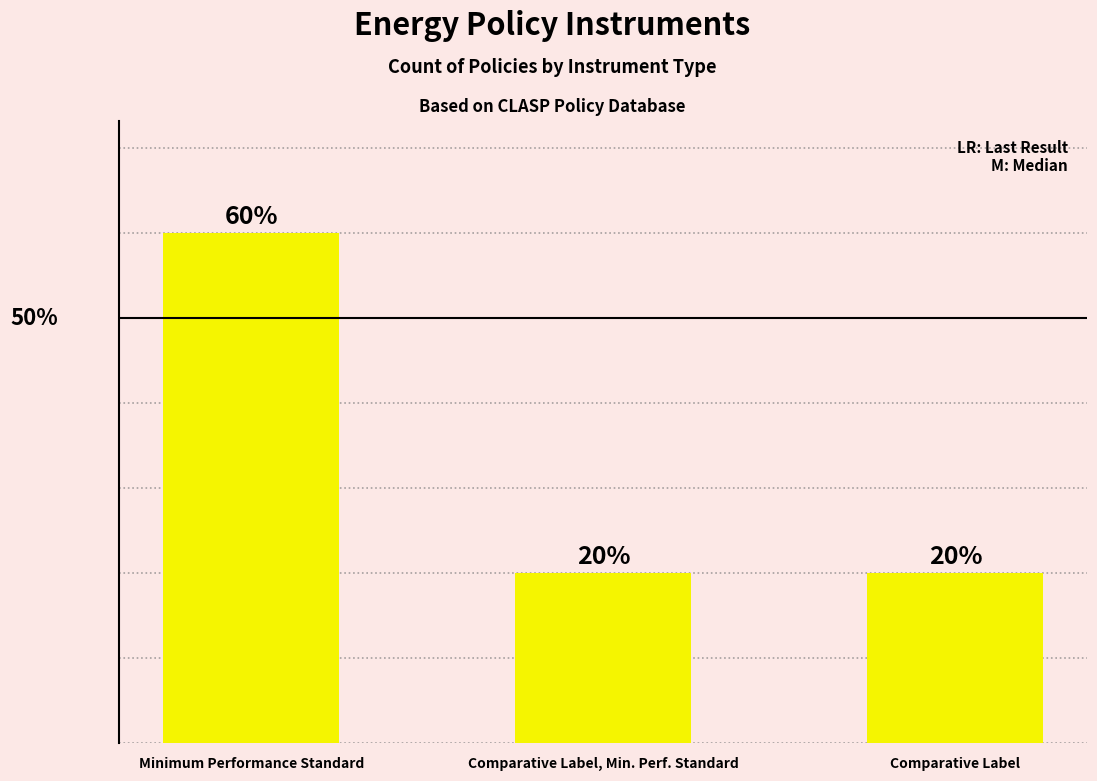

How many bars are there in total?

3